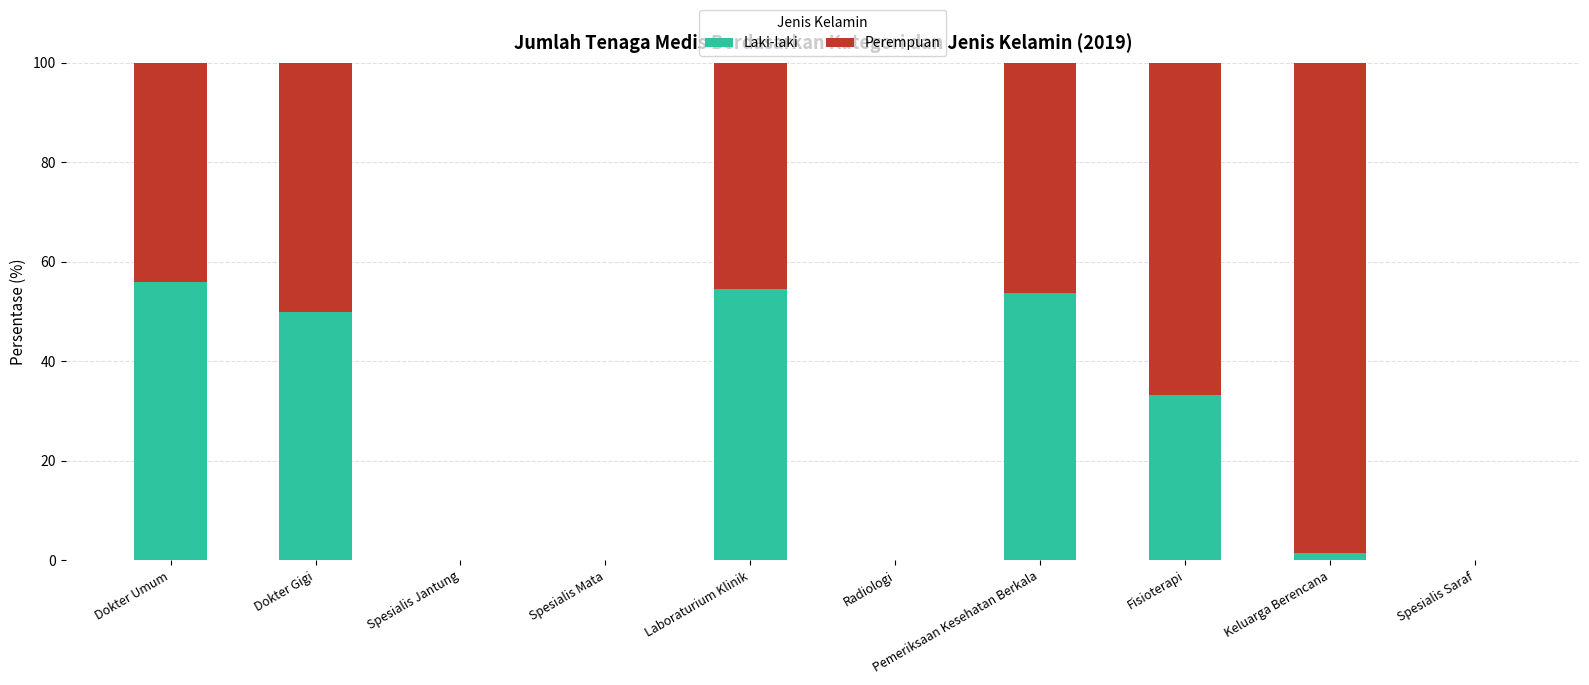

Is it true that Laki-laki equals 36.7 at Radiologi?

False